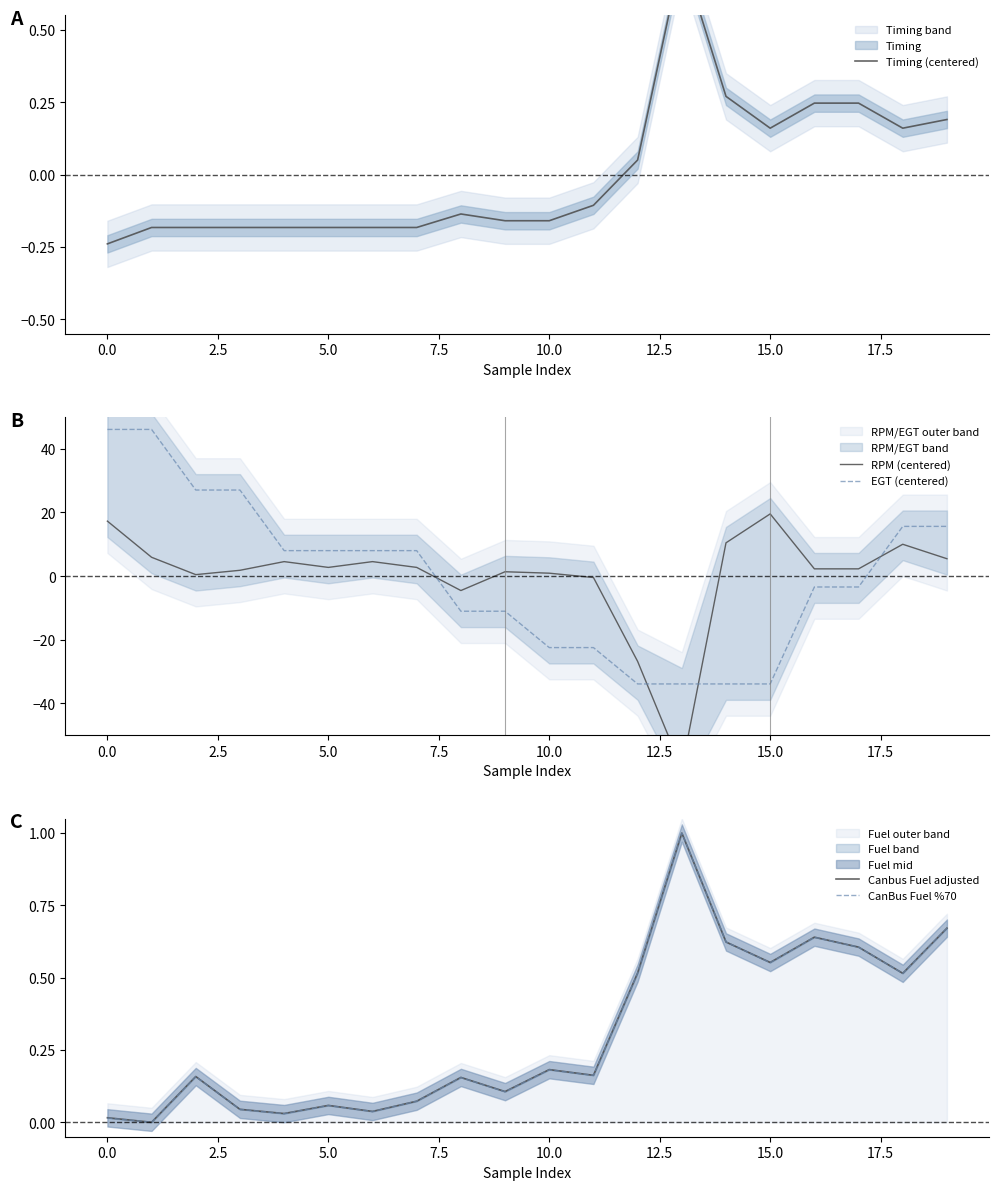

How many lines are shown in the chart?

5